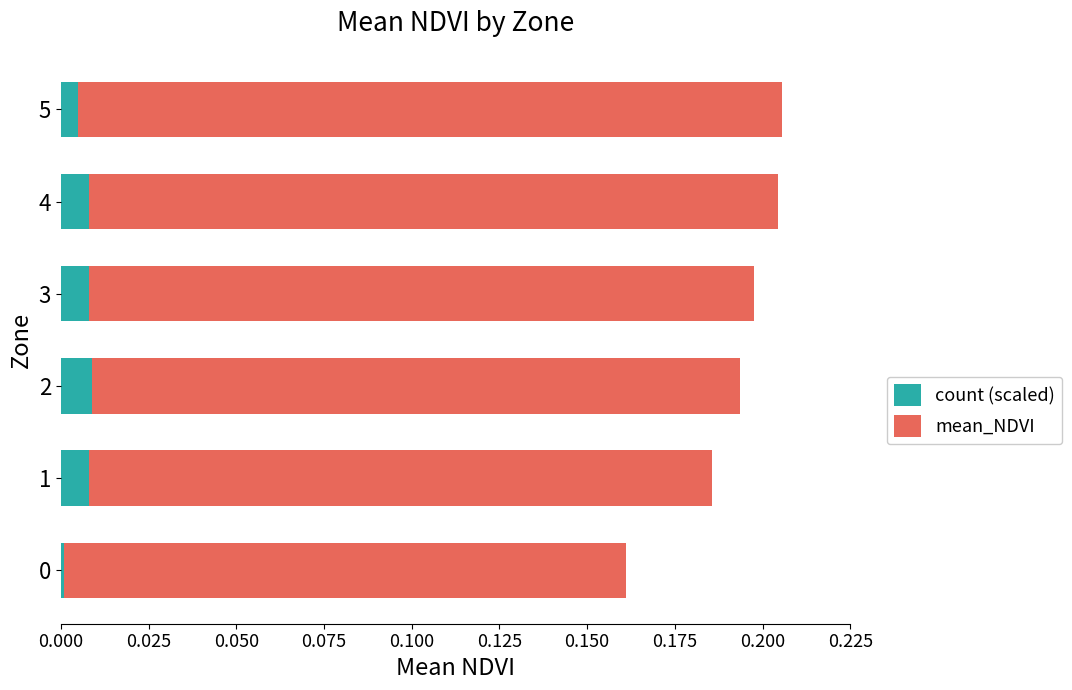

The count (scaled) series shows 0.0 at 5. True or false?

True